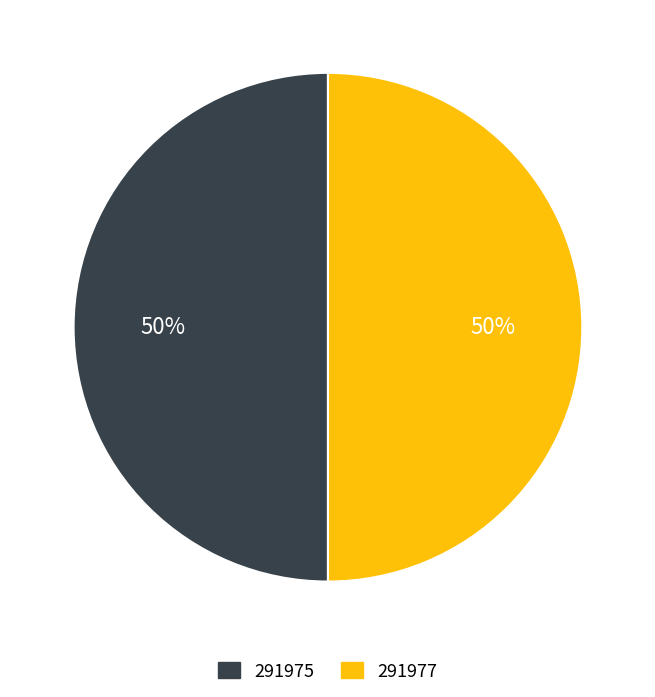

How many slices are in this pie chart?

2